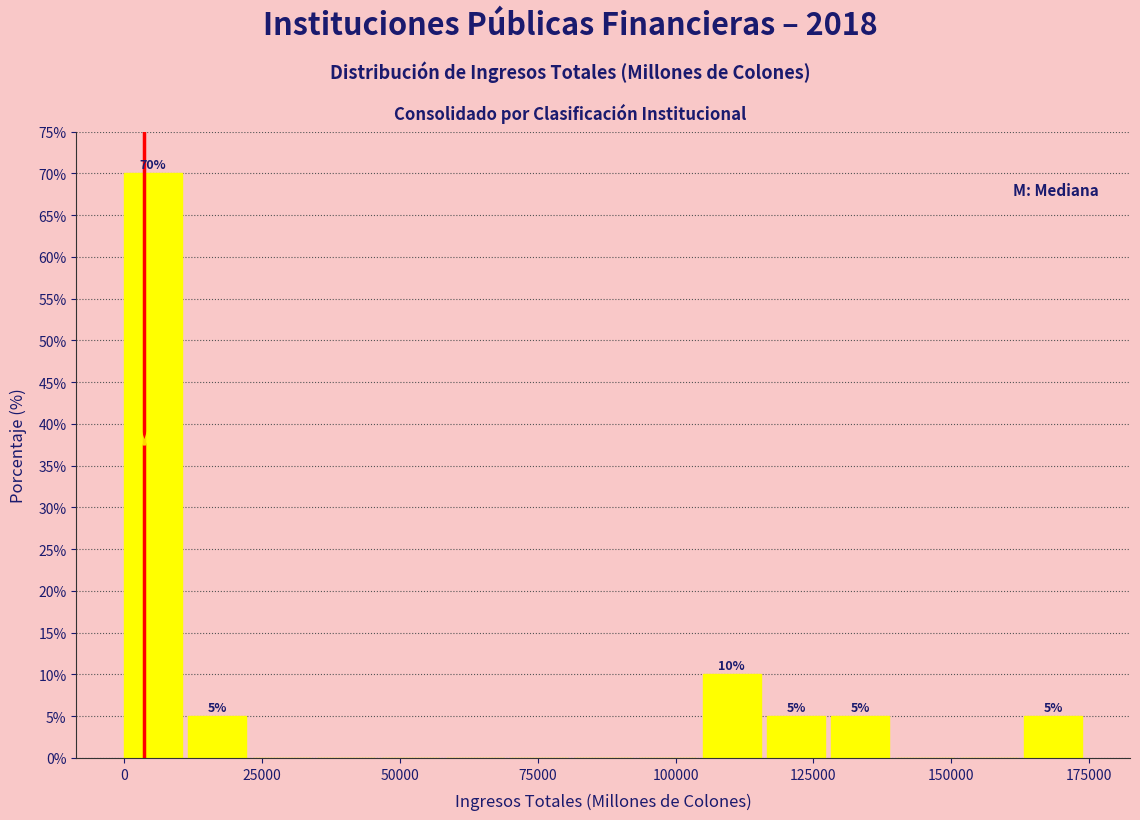

Around what value on the x-axis is the tallest bar? Give the approximate position of its centre, as read against the axis.

5000